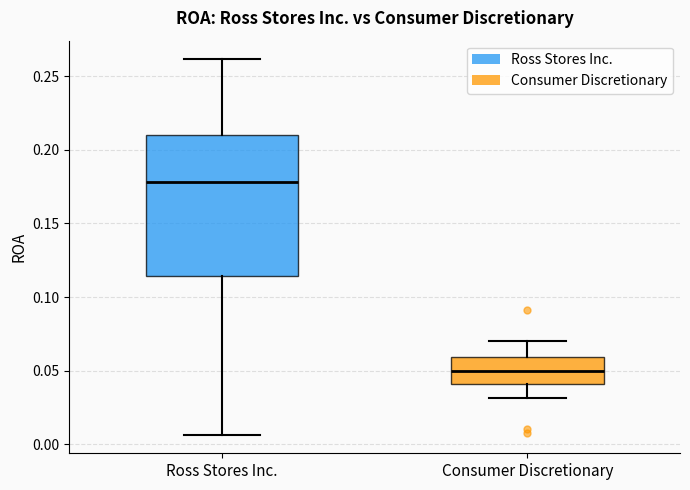

Where does the lower whisker of the box for Ross Stores Inc. end on the y-axis? The values are not printed on the chart, so give them approximately, as read against the axis.

0.005